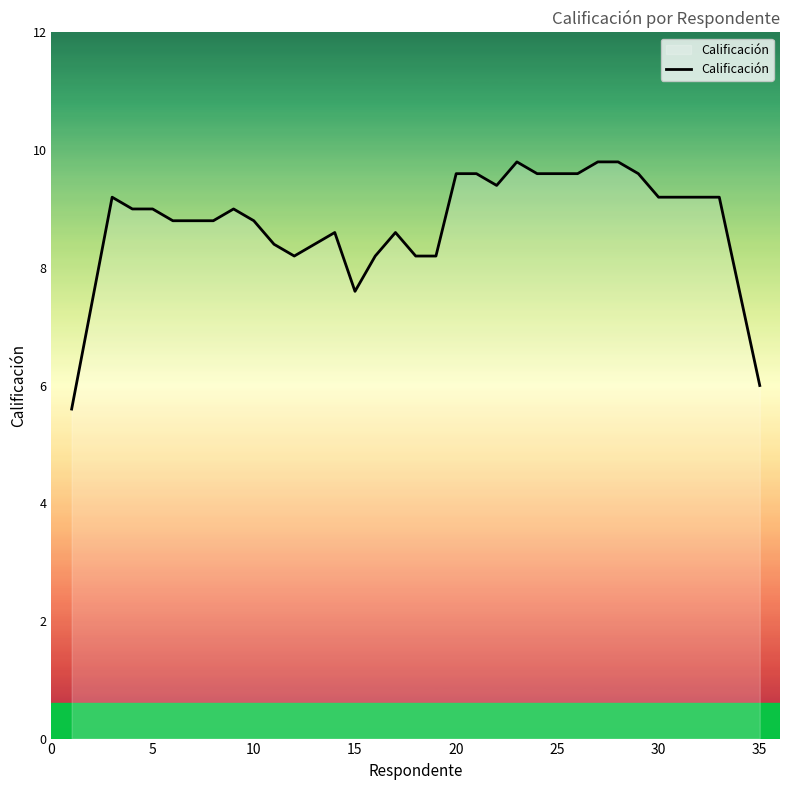

What is the minimum value shown in the chart?

5.6